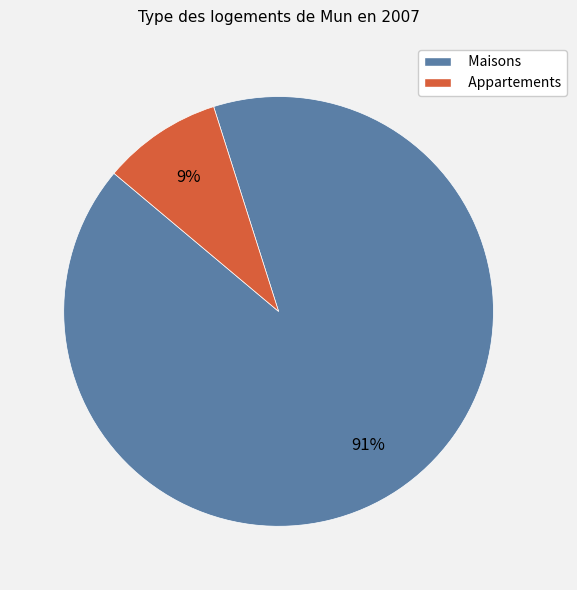

Which category has the smallest portion of the pie?

Appartements